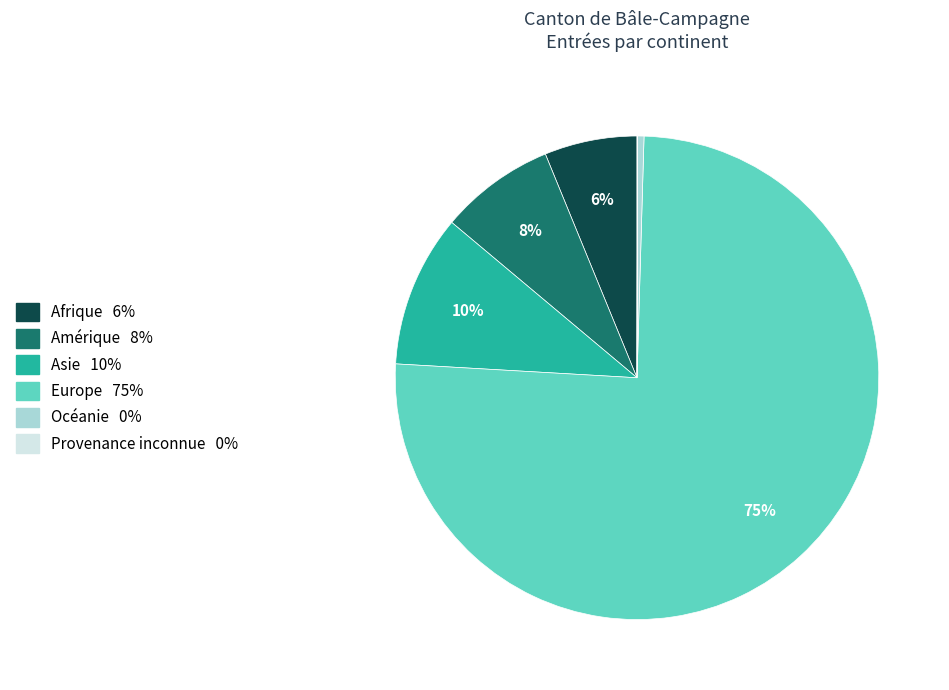

Which has a higher value, Afrique or Amérique?

Amérique